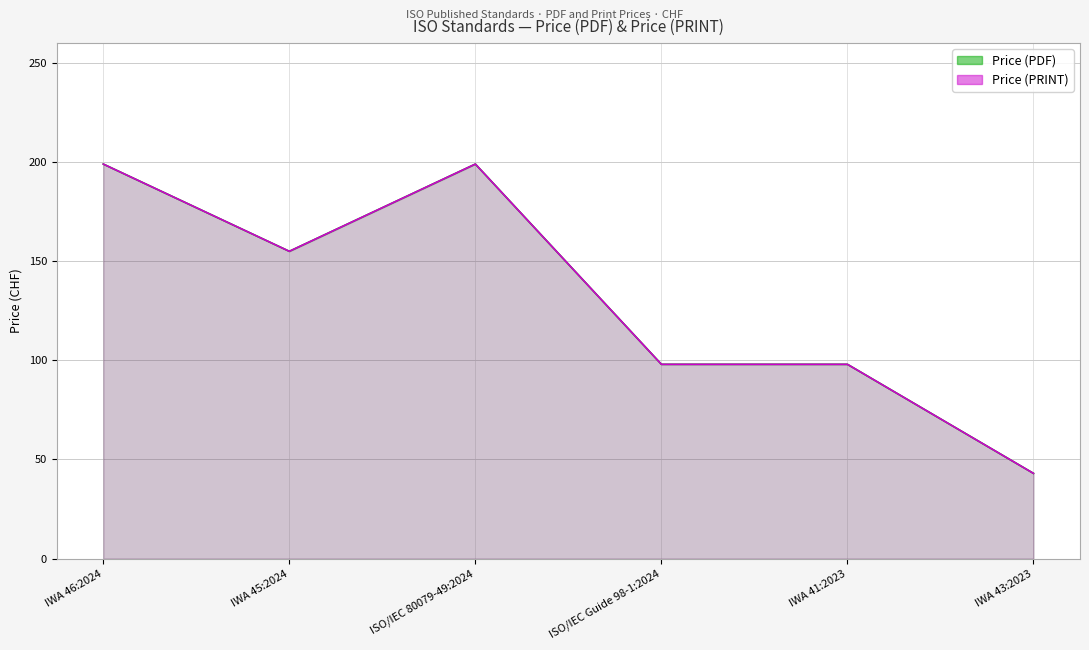

The value of Price (PRINT) at ISO/IEC 80079-49:2024 is 329. True or false?

False